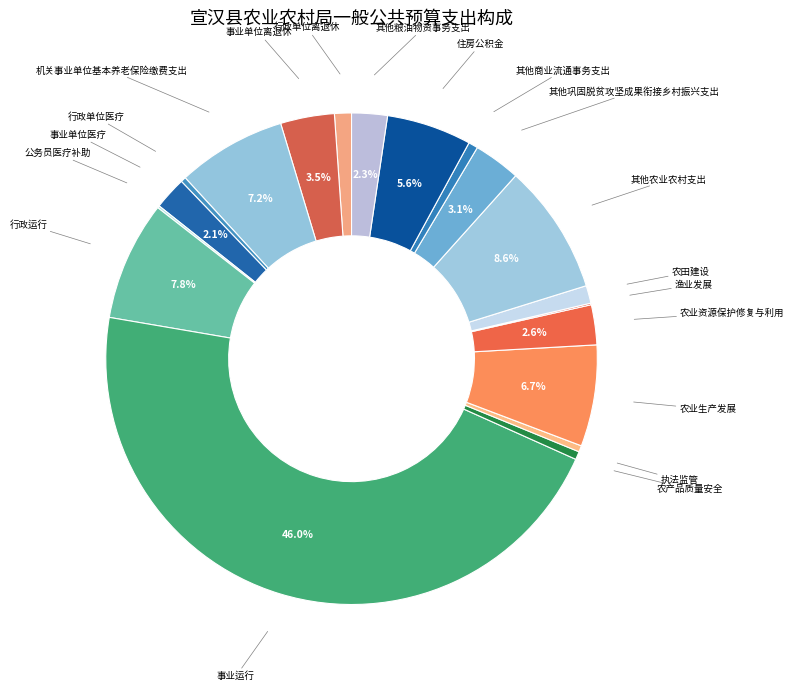

Rank the categories by value from highest to lowest.

事业运行, 其他农业农村支出, 行政运行, 机关事业单位基本养老保险缴费支出, 农业生产发展, 住房公积金, 事业单位离退休, 其他巩固脱贫攻坚成果衔接乡村振兴支出, 农业资源保护修复与利用, 其他粮油物资事务支出, 事业单位医疗, 农田建设, 行政单位离退休, 其他商业流通事务支出, 农产品质量安全, 执法监管, 行政单位医疗, 公务员医疗补助, 渔业发展